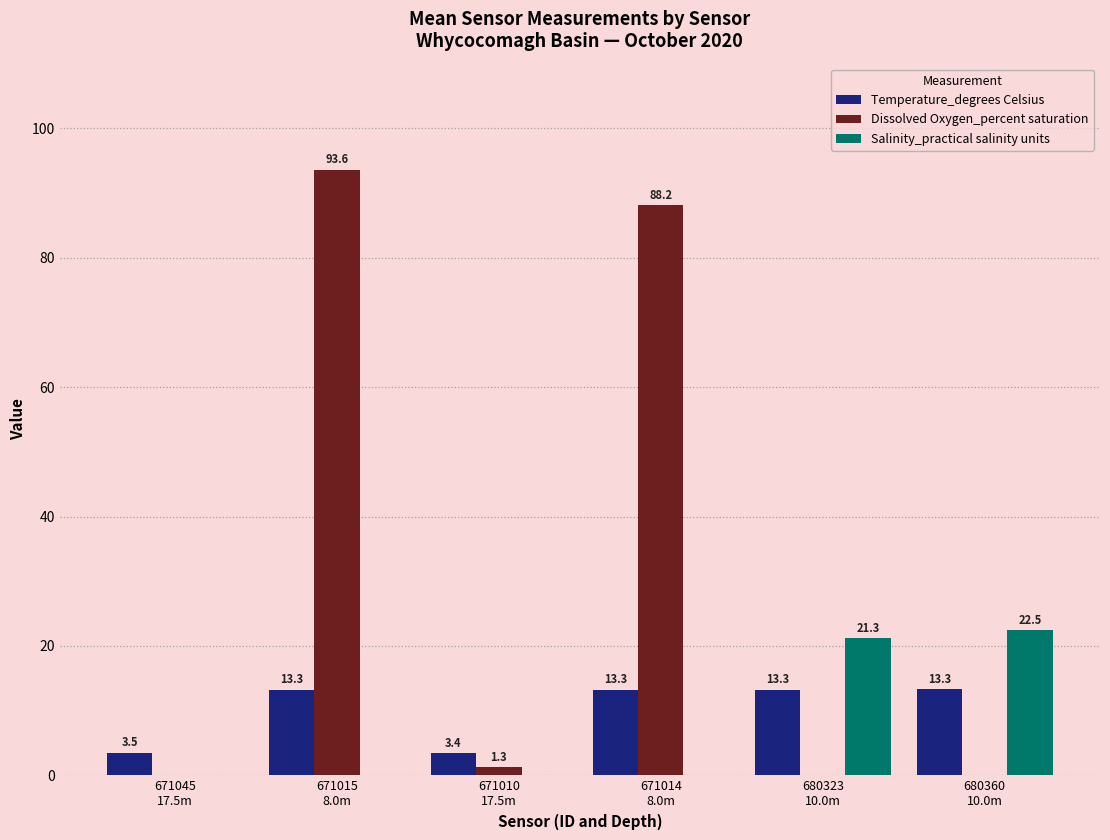

What is the total value across all series at 671045
17.5m?

3.5